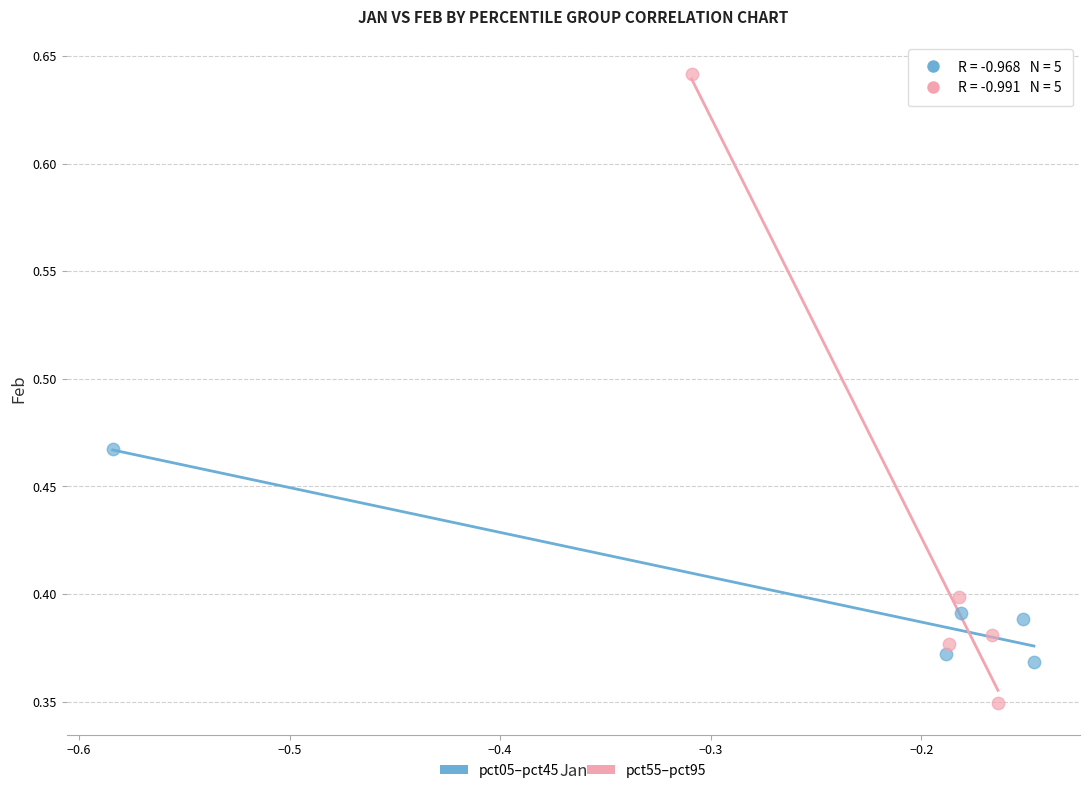

Which series contains the highest Y value?

pct55–pct95